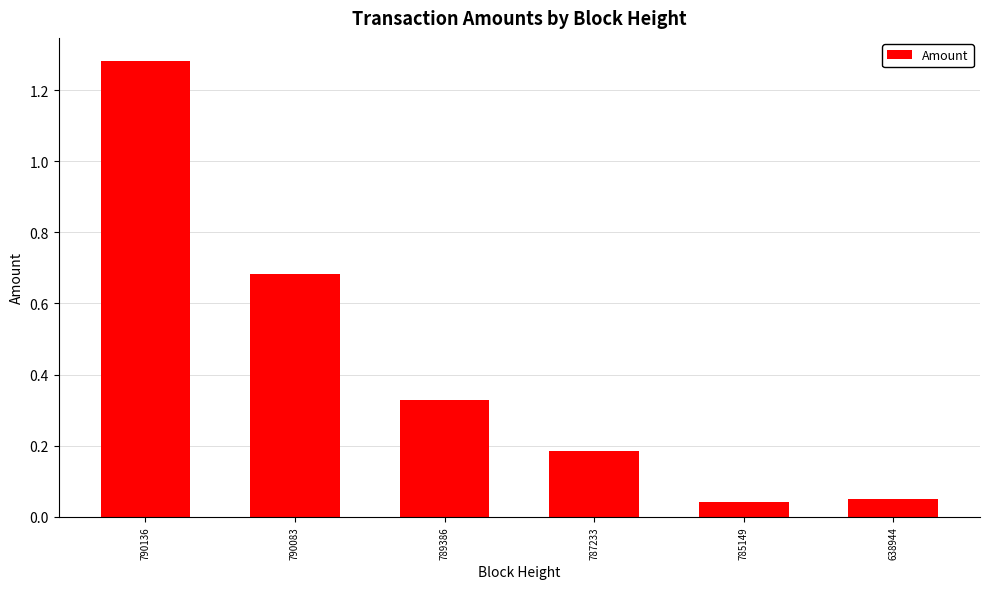

What is the difference between the maximum and minimum values?

1.2